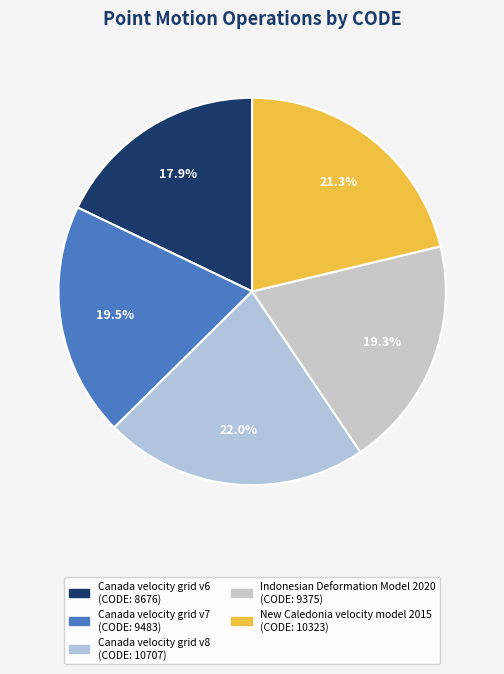

Do New Caledonia velocity model 2015 and Canada velocity grid v7 together represent more than half of the pie?

No